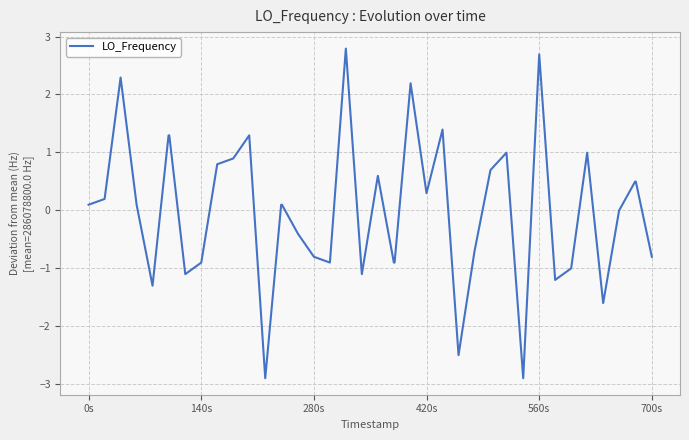

What is the smallest value displayed?

-2.9